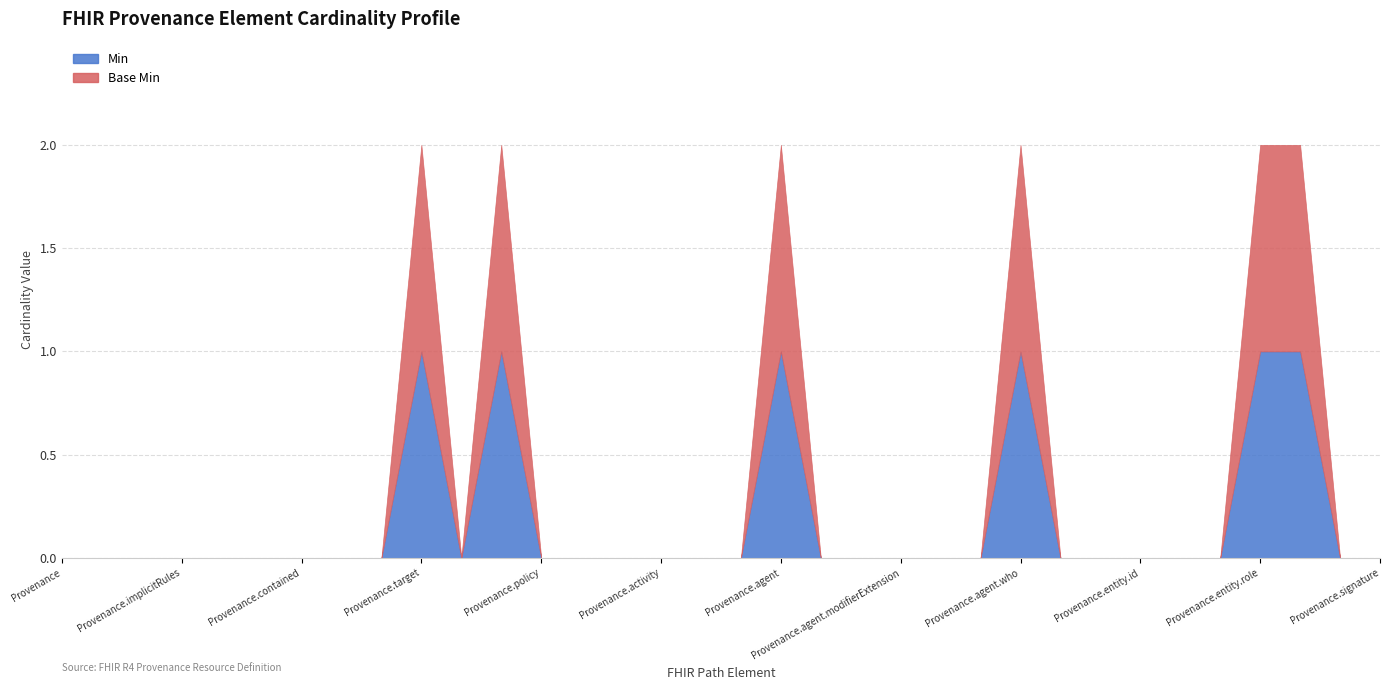

What is the sum of the Min values at Provenance.signature and Provenance.agent?

1